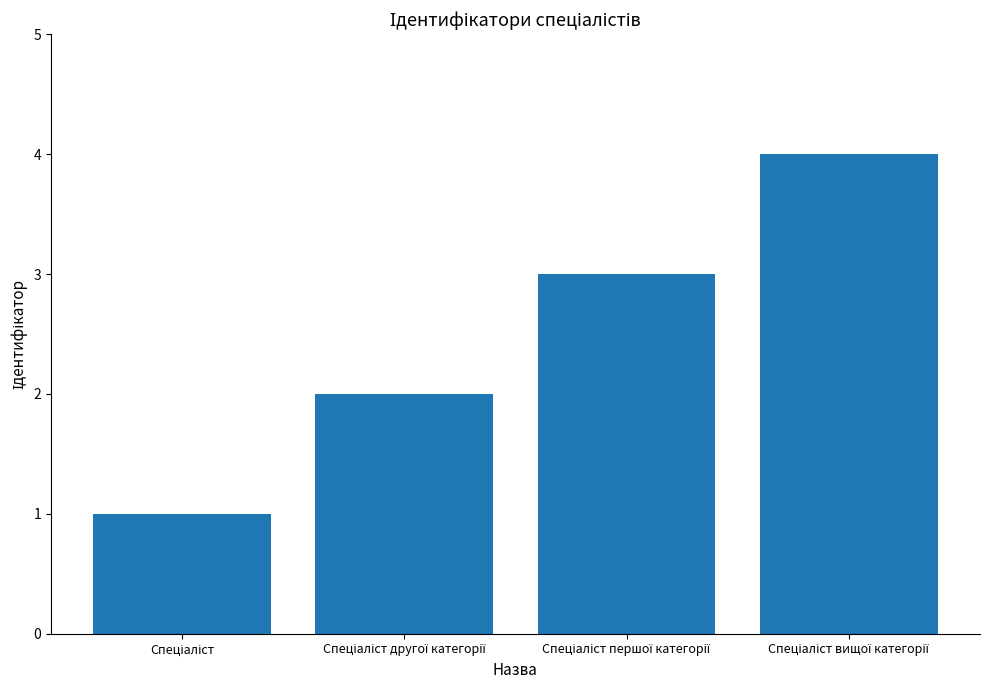

Reading right to left, transcribe all the data shown in this chart.

4	3	2	1